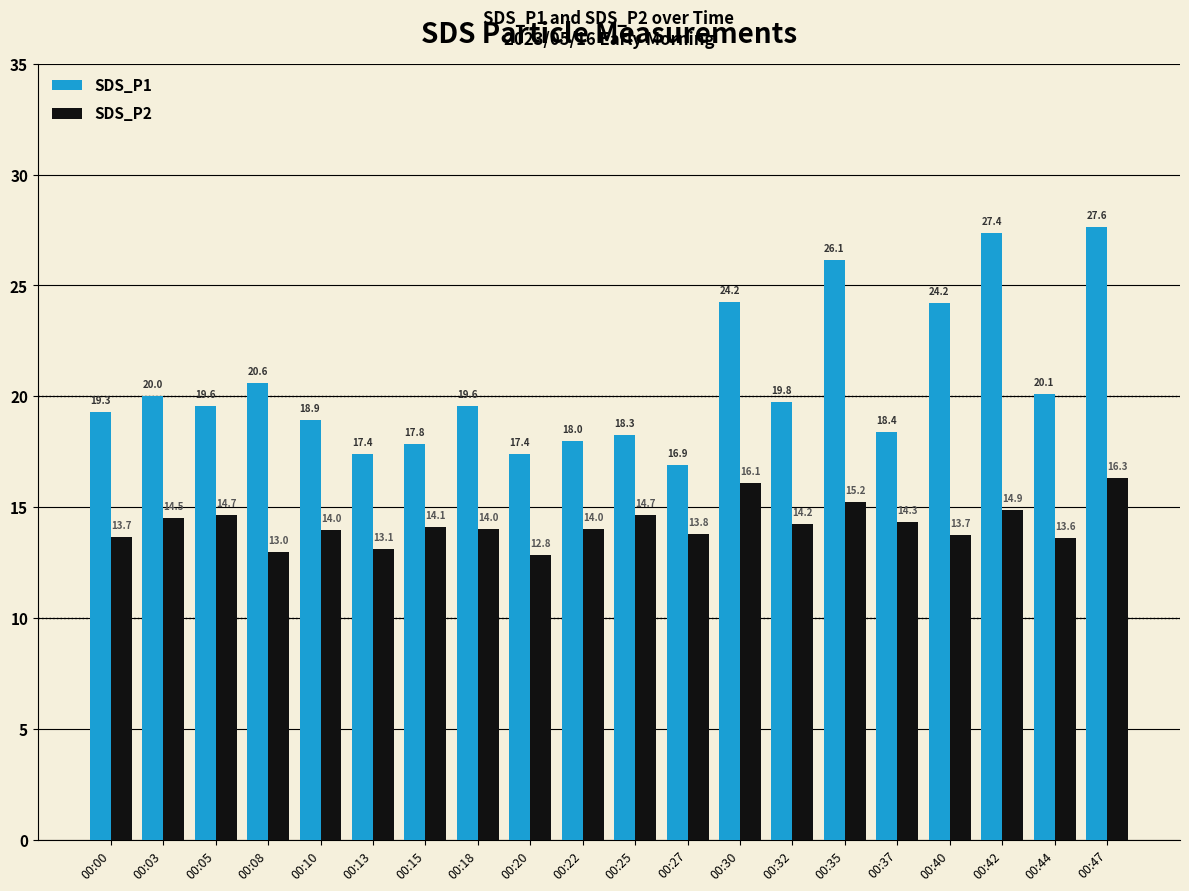

Count the number of data series in this chart.

2